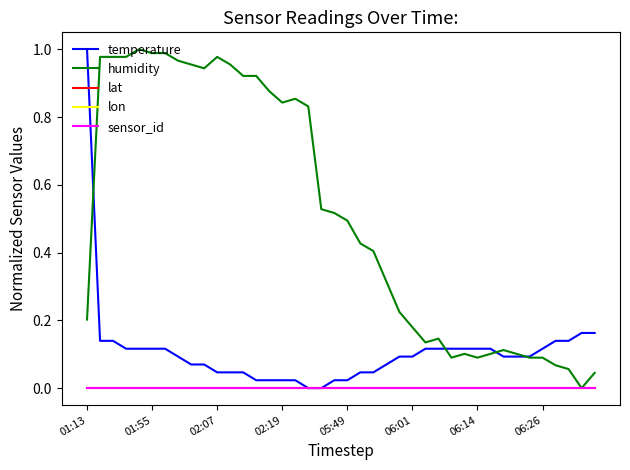

What is the difference between the maximum and minimum values in the humidity series?

1.0